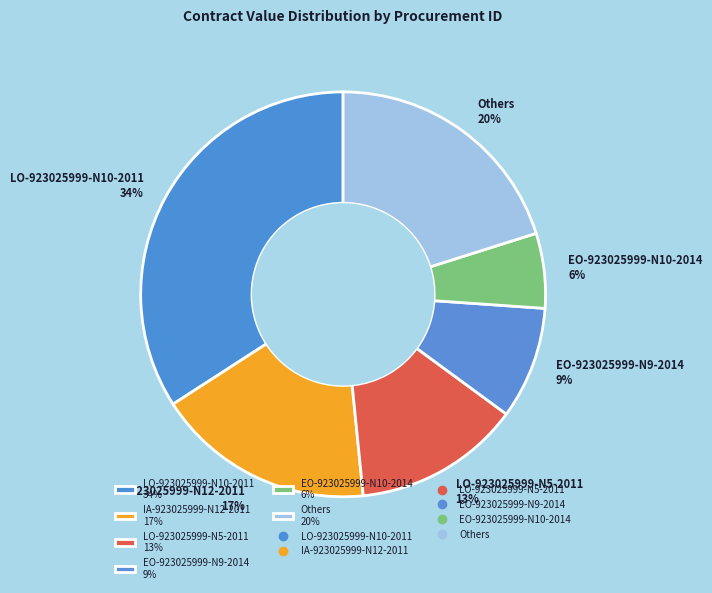

Approximately how many times larger is the value at EO-923025999-N9-2014 9% compared to EO-923025999-N10-2014 6%?

1.5